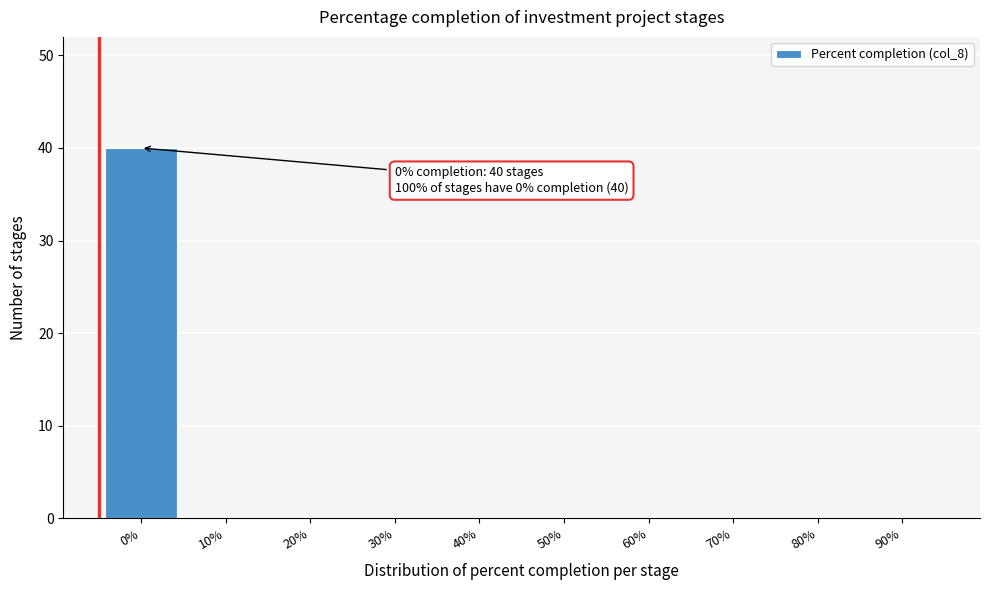

Reading left to right, extract all data points from this chart.

0%=40	10%=0	20%=0	30%=0	40%=0	50%=0	60%=0	70%=0	80%=0	90%=0